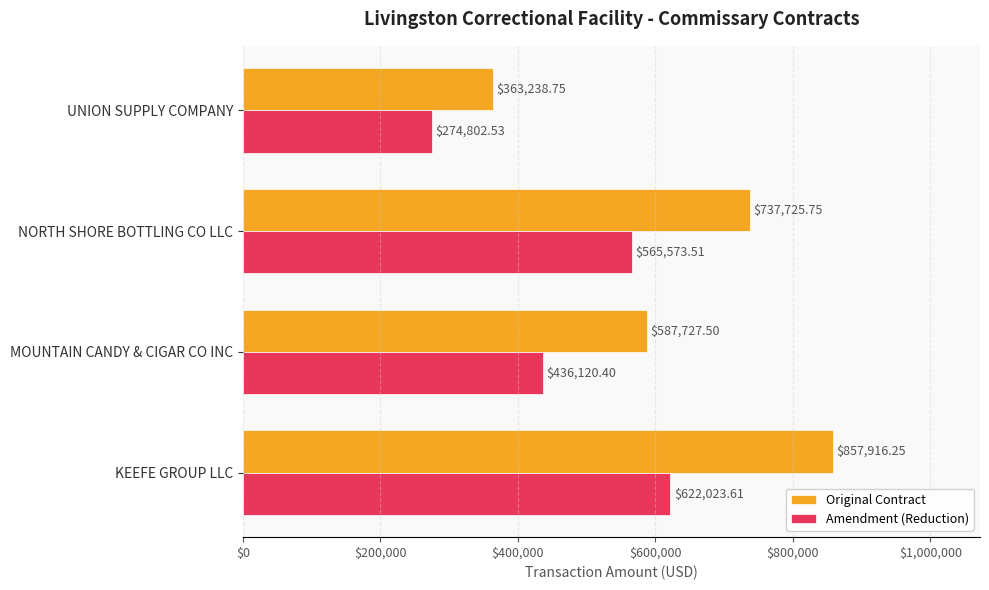

How many data points does each series have?

4